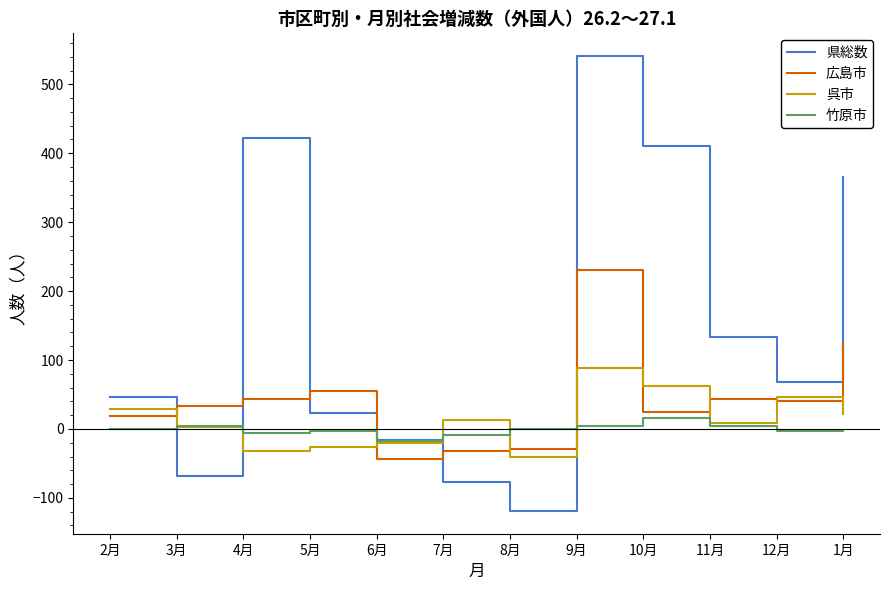

How many categories are shown in the chart?

12